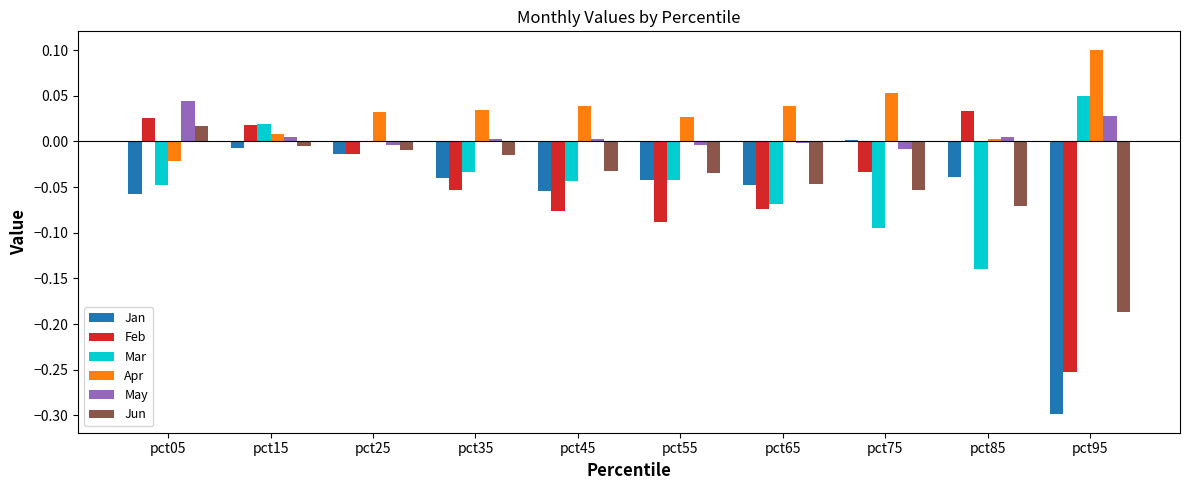

What are all the series names shown in the legend?

Jan, Feb, Mar, Apr, May, Jun